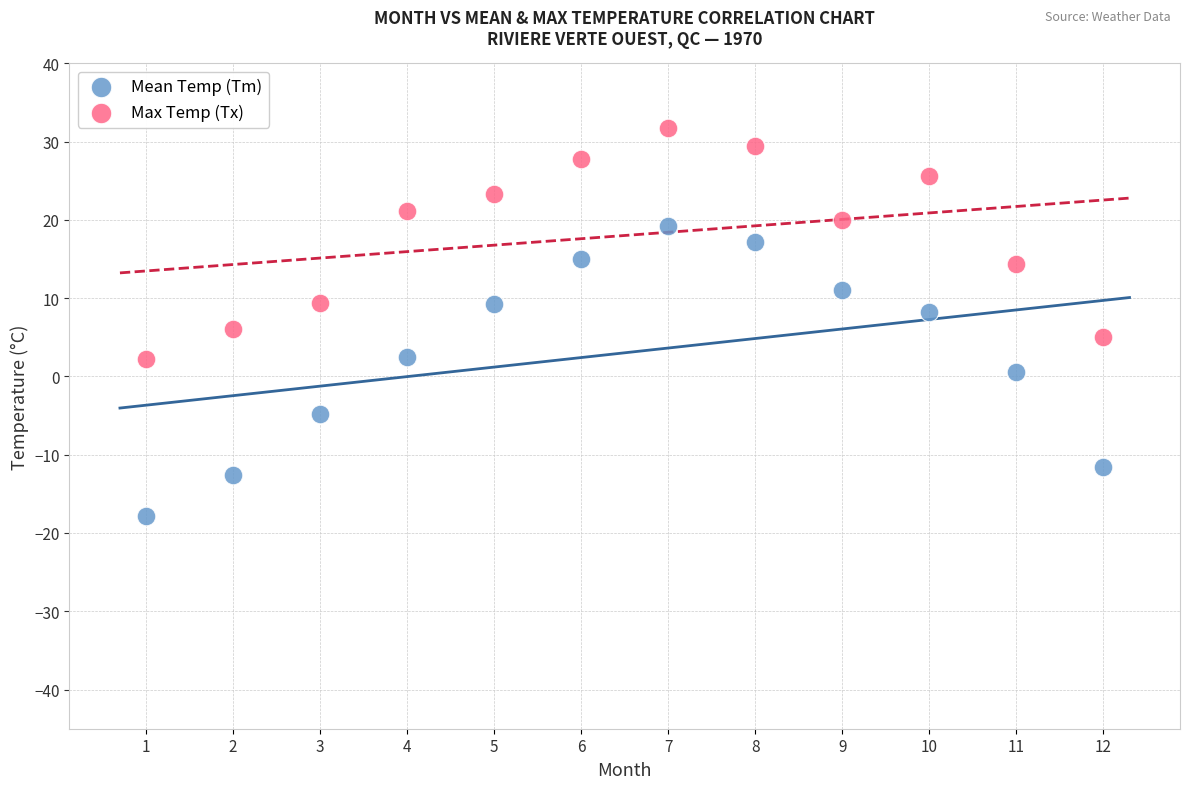

What are all the series names shown in the legend?

Mean Temp (Tm), Max Temp (Tx)